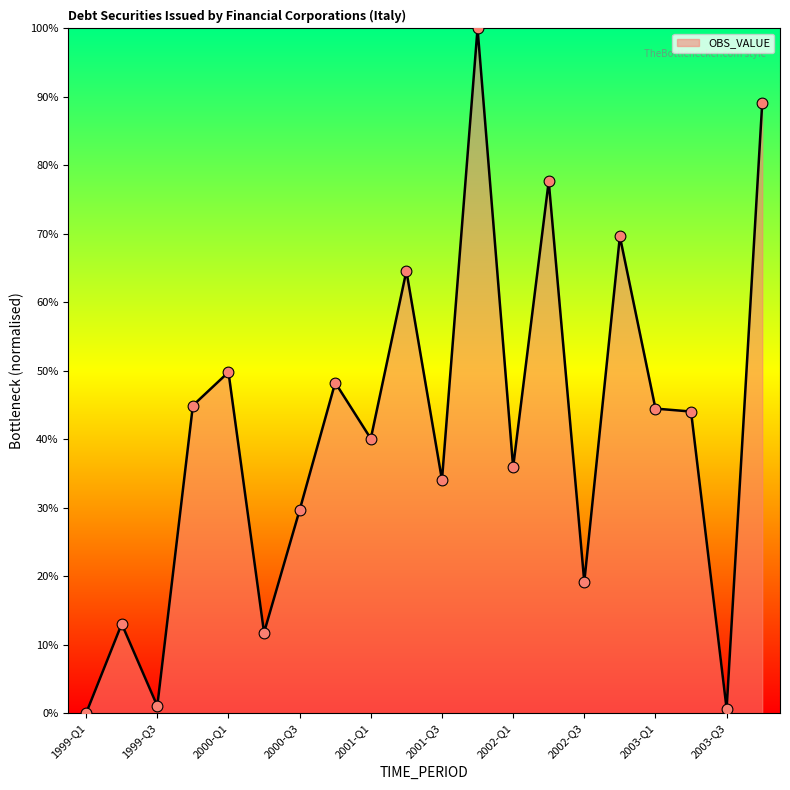

What is the difference between the maximum and minimum values?

100.0